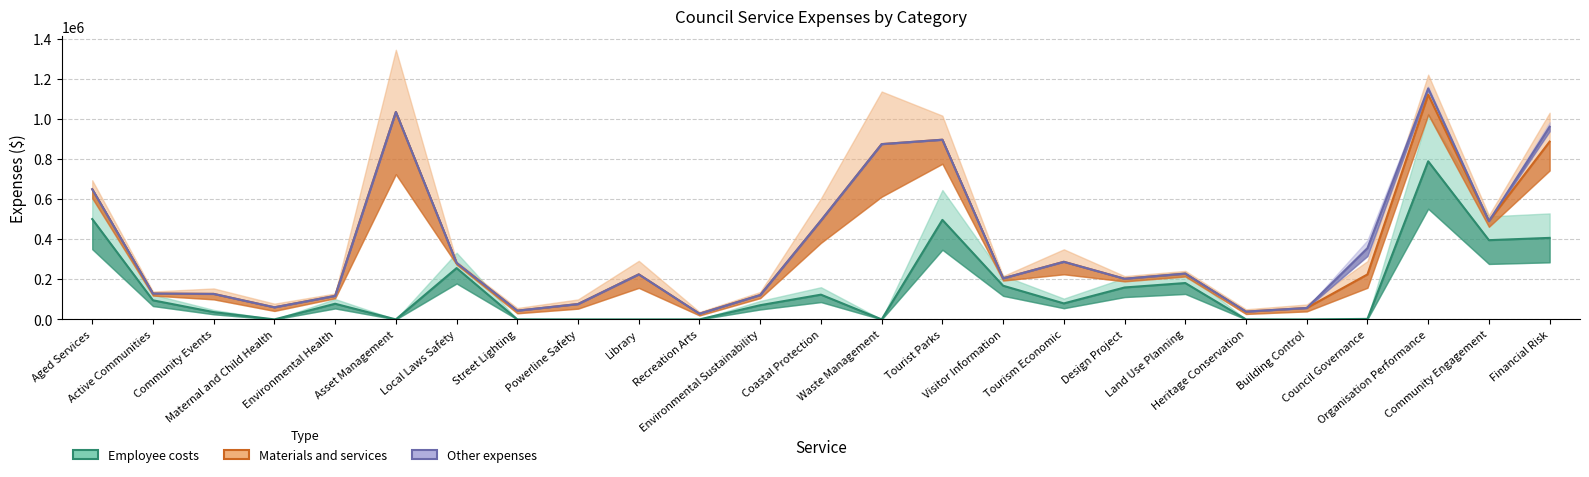

What is the difference between the maximum and second lowest values in the Materials and services series?

1084466.4